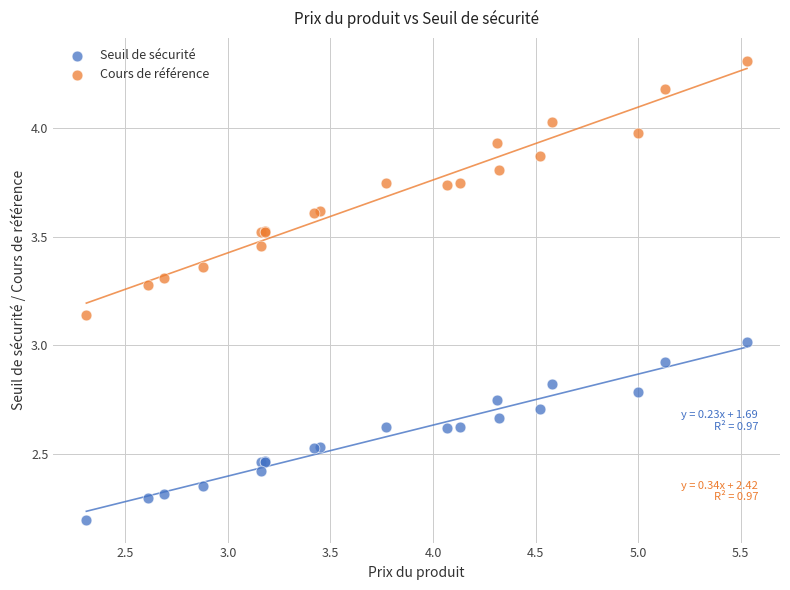

In the Seuil de sécurité series, what Y value is closest to 2?

2.2